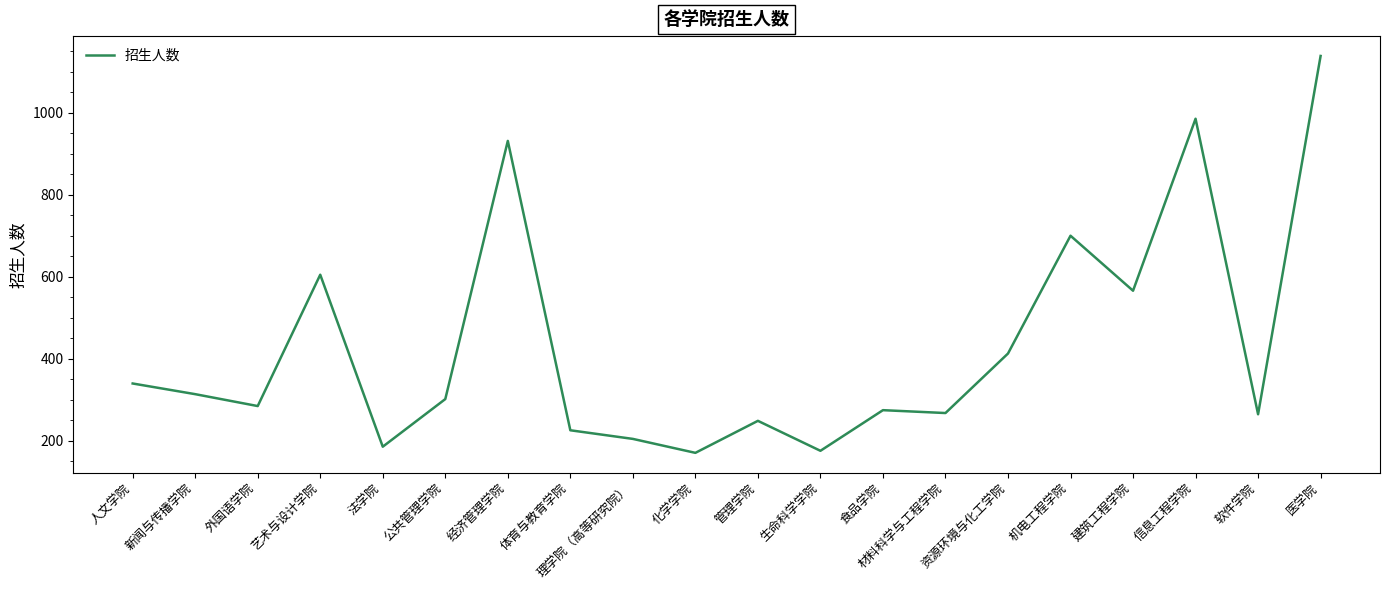

The value at 生命科学学院 is 176. True or false?

True